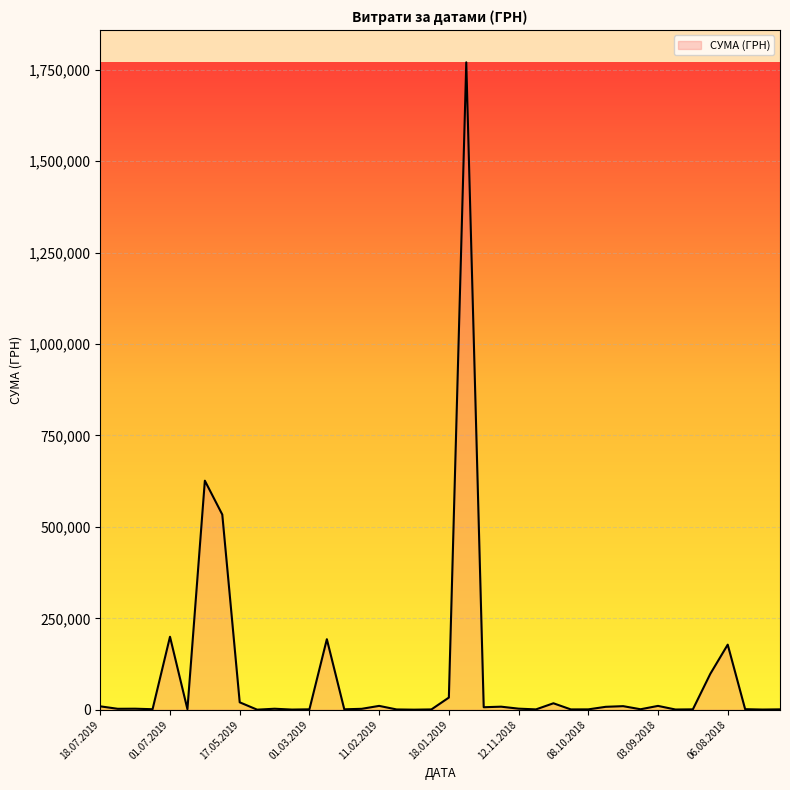

What is the maximum value shown in the chart?

1770452.4